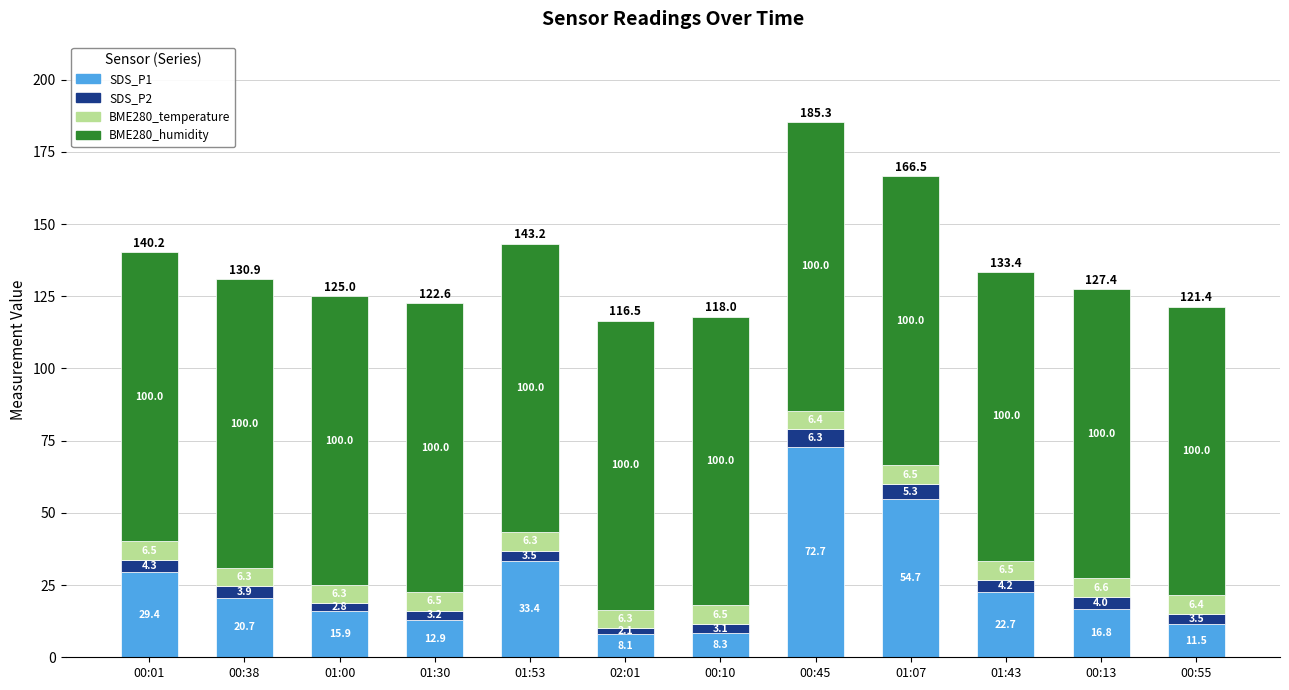

What are all the series names shown in the legend?

SDS_P1, SDS_P2, BME280_temperature, BME280_humidity